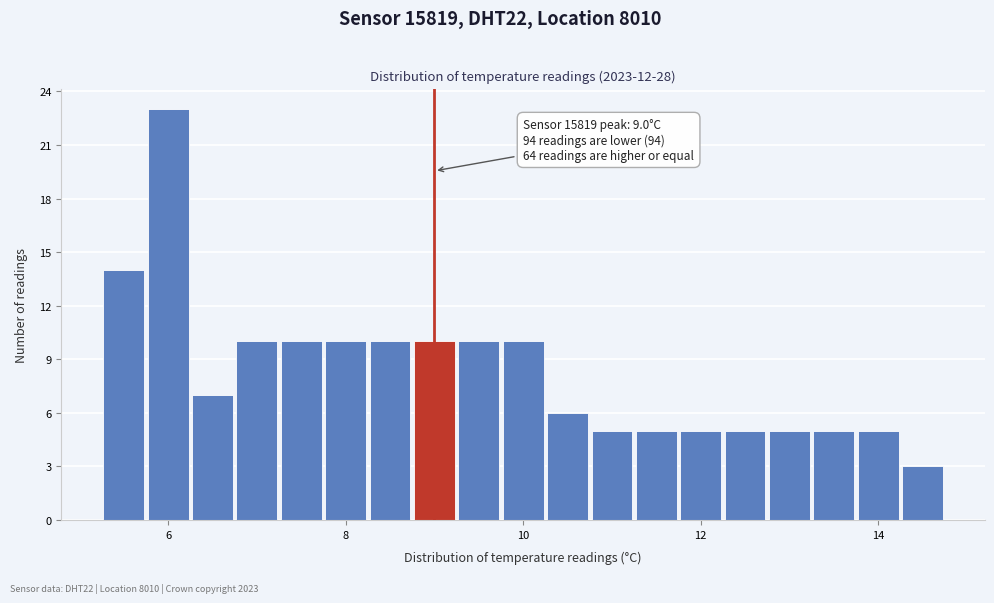

Read against the x-axis, roughly where is the centre of the tallest bar?

6.0